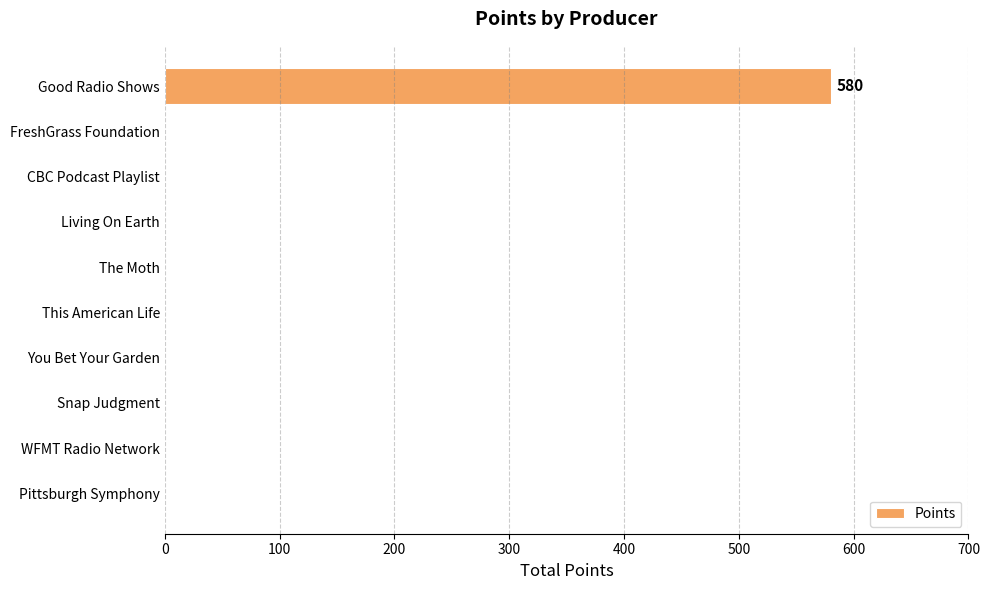

What is the maximum value shown in the chart?

580